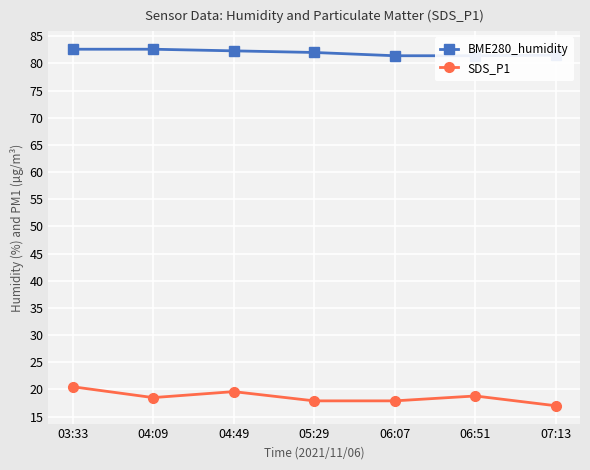

What is the label of the 5th point from the right?

04:49